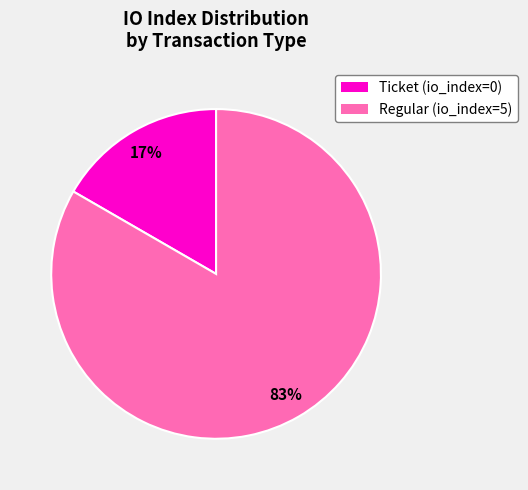

Between Ticket (io_index=0) and Regular (io_index=5), which is larger?

Regular (io_index=5)